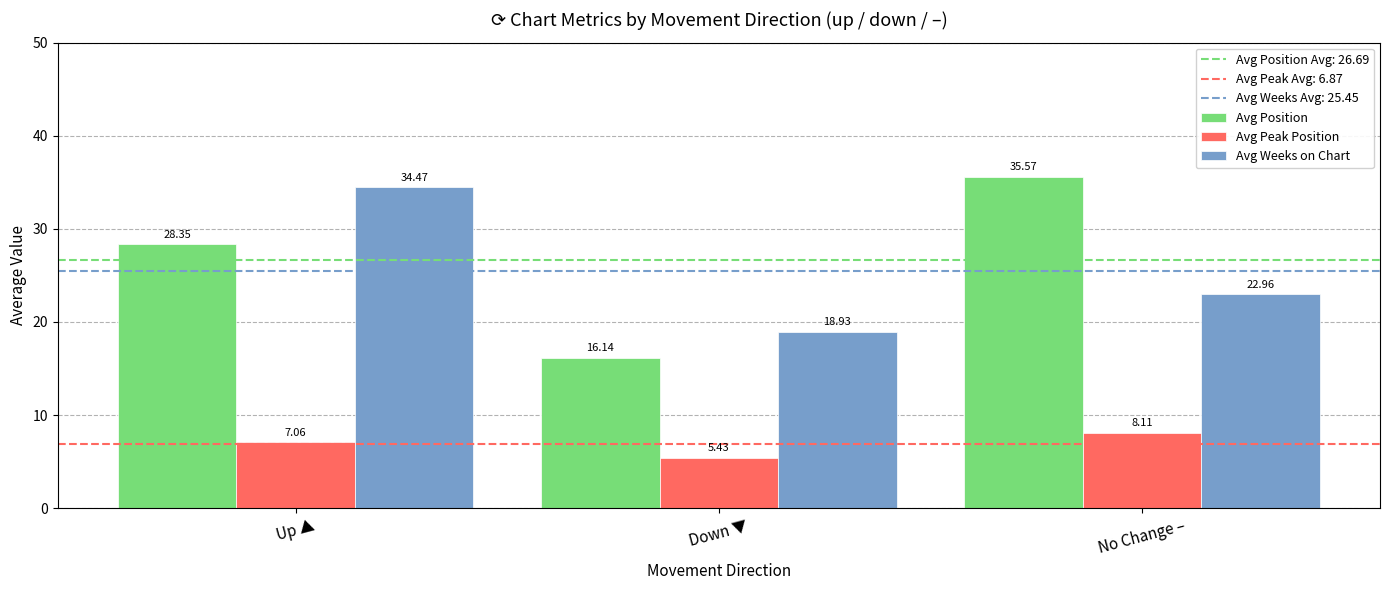

Is the value of Avg Position at No Change – greater than the value of Avg Weeks on Chart at No Change –?

Yes